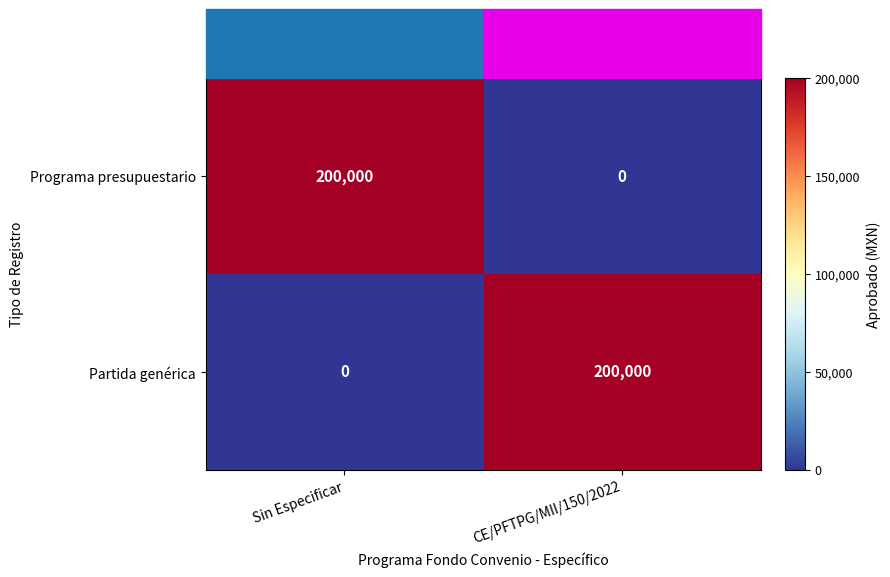

What is the total value across all series at Sin Especificar?

200000